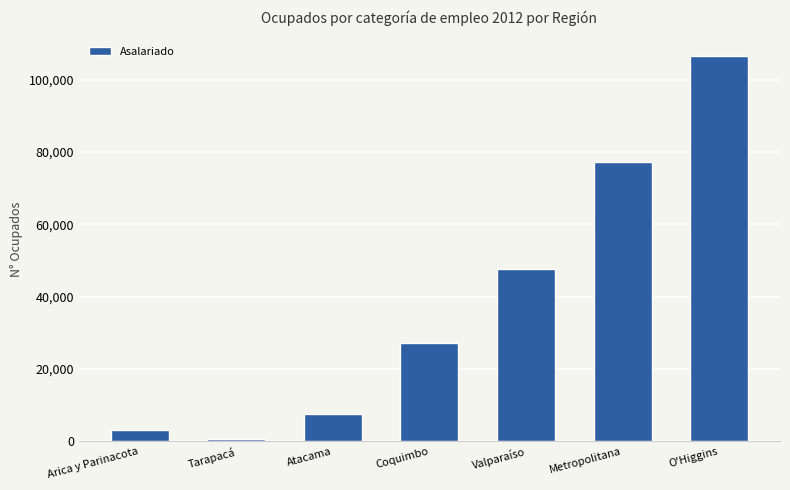

Count the number of values greater than 27139.

4